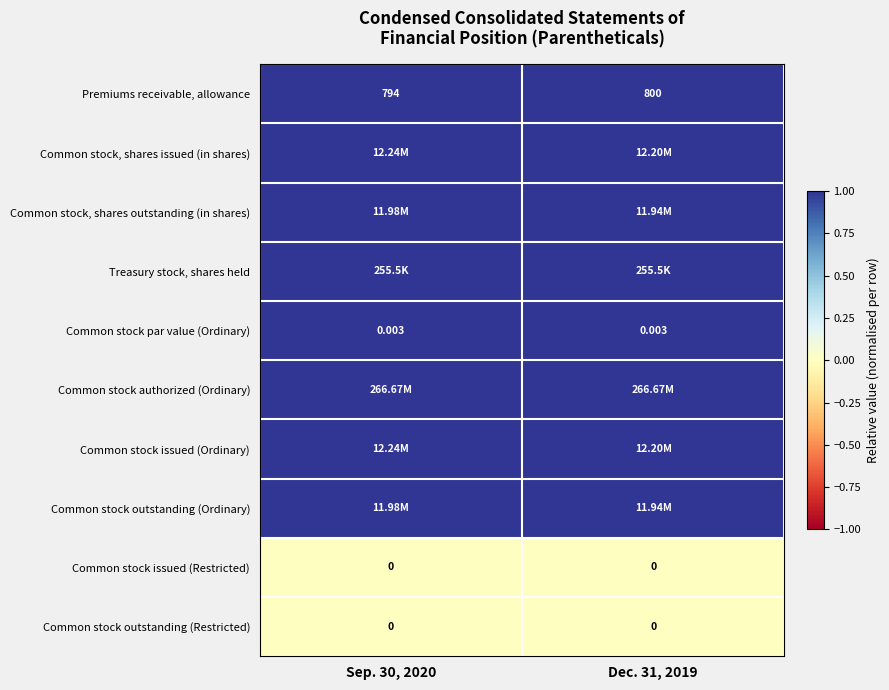

Which has a higher value, Sep. 30, 2020 or Dec. 31, 2019?

Dec. 31, 2019